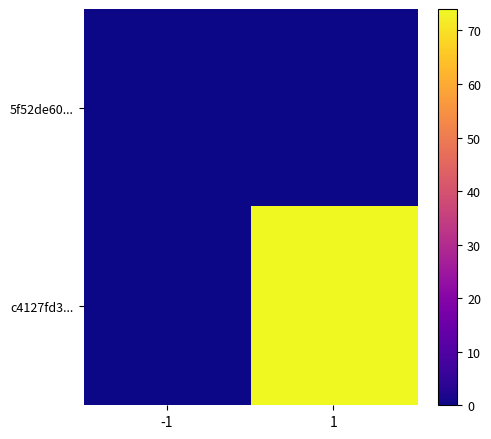

At which category is the sum across all series the highest?

1